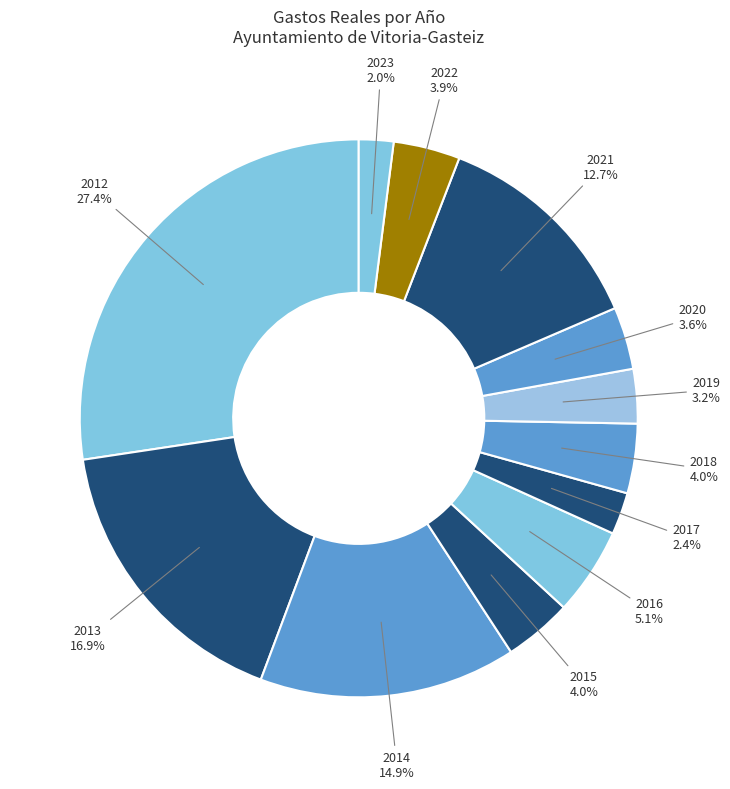

How many segments does this pie chart have?

12